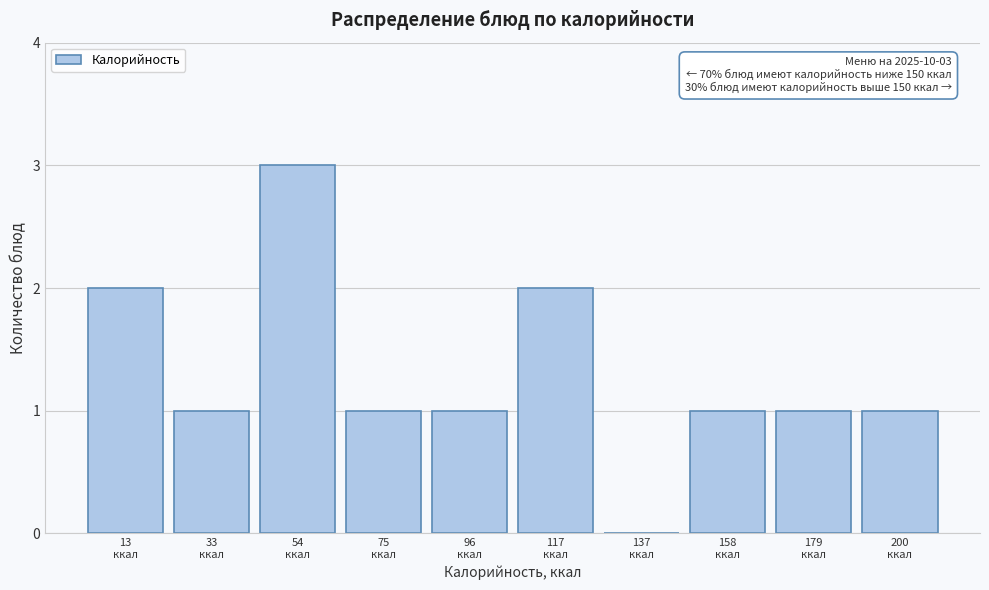

What is the greatest value displayed?

3